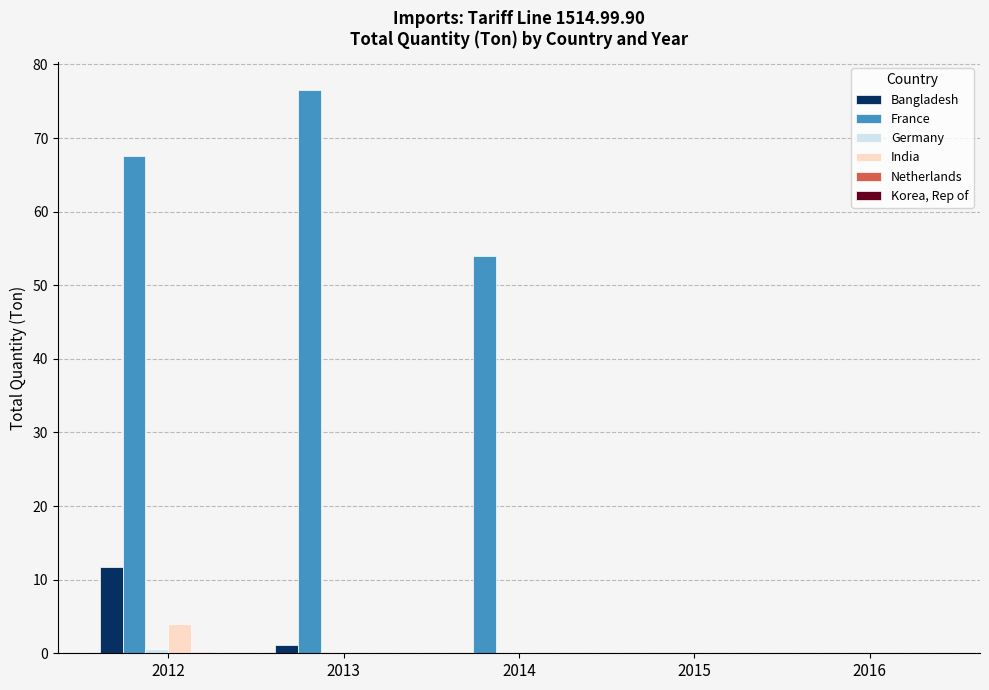

What is the highest value of the Bangladesh series?

11.8